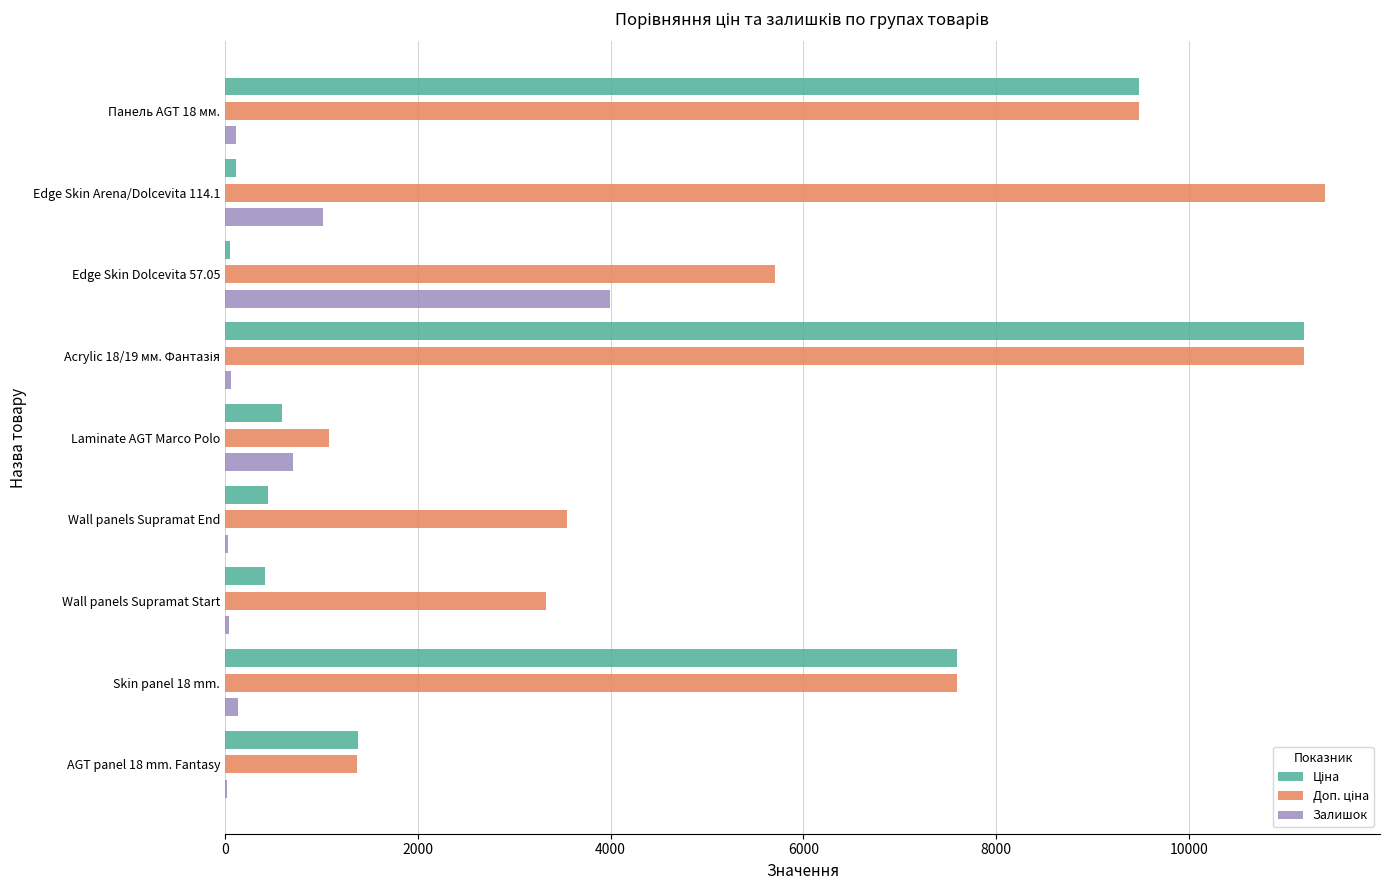

The value of Залишок at Laminate AGT Marco Polo is 708.0. True or false?

True